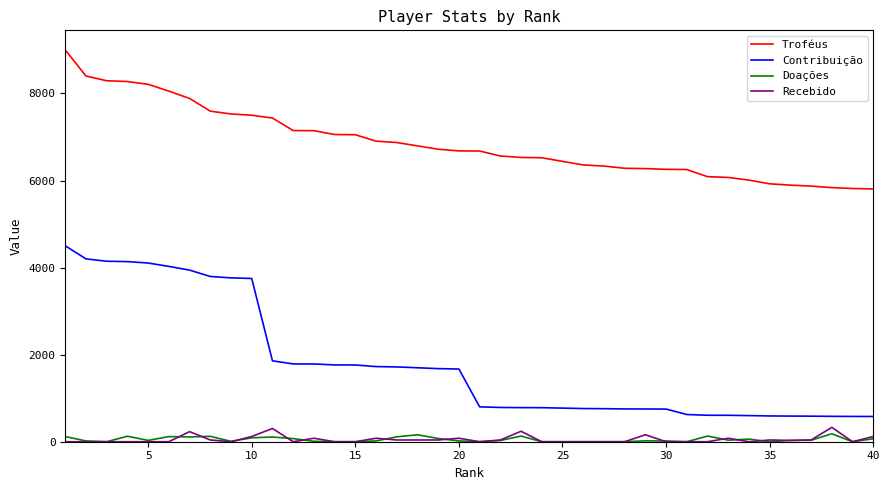

How many lines are shown in the chart?

4